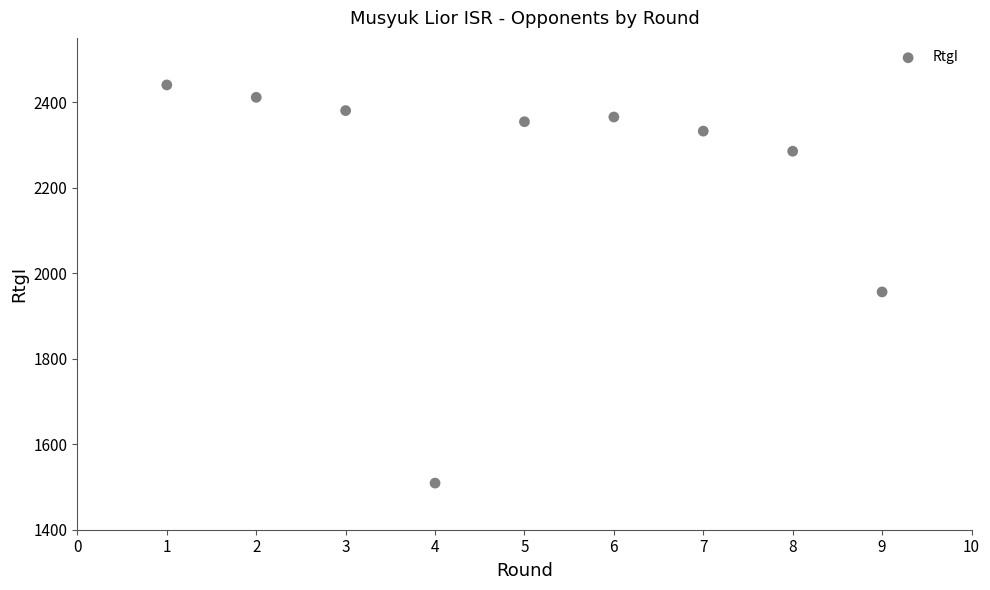

What Y value in the scatter plot is closest to 1974?

1956